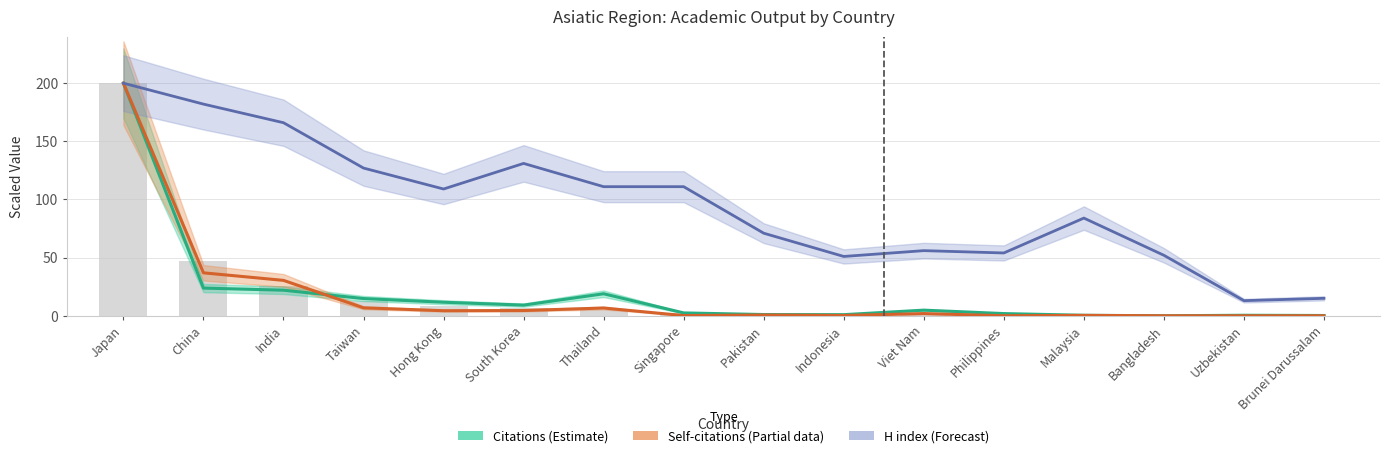

How many data points in Citations (Estimate) are less than 4?

8